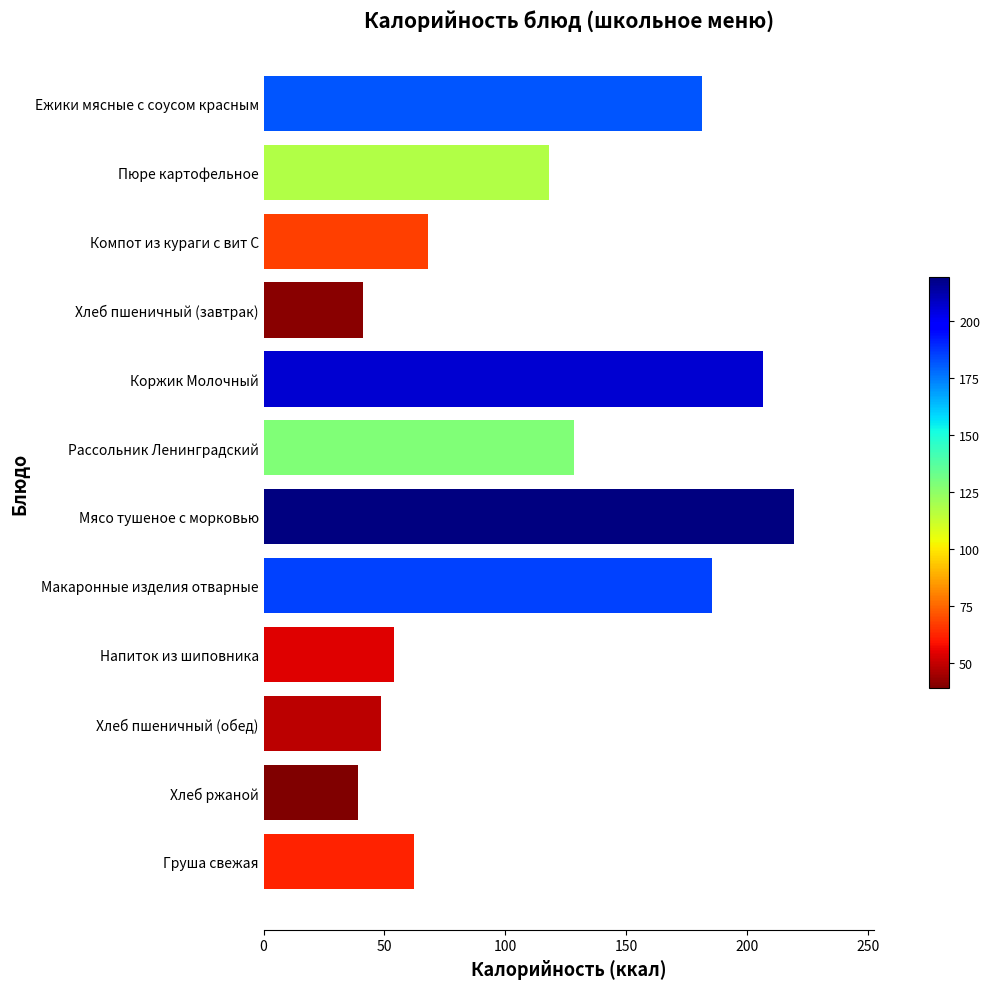

True or false: the data shows 117.9 at Пюре картофельное.

True